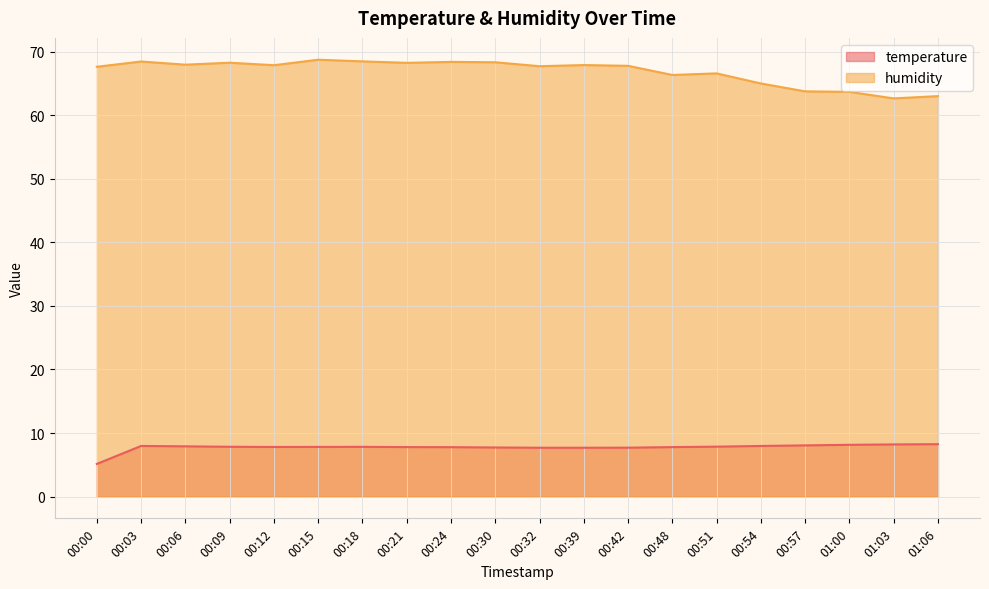

Where does the temperature series first go above 7?

00:03